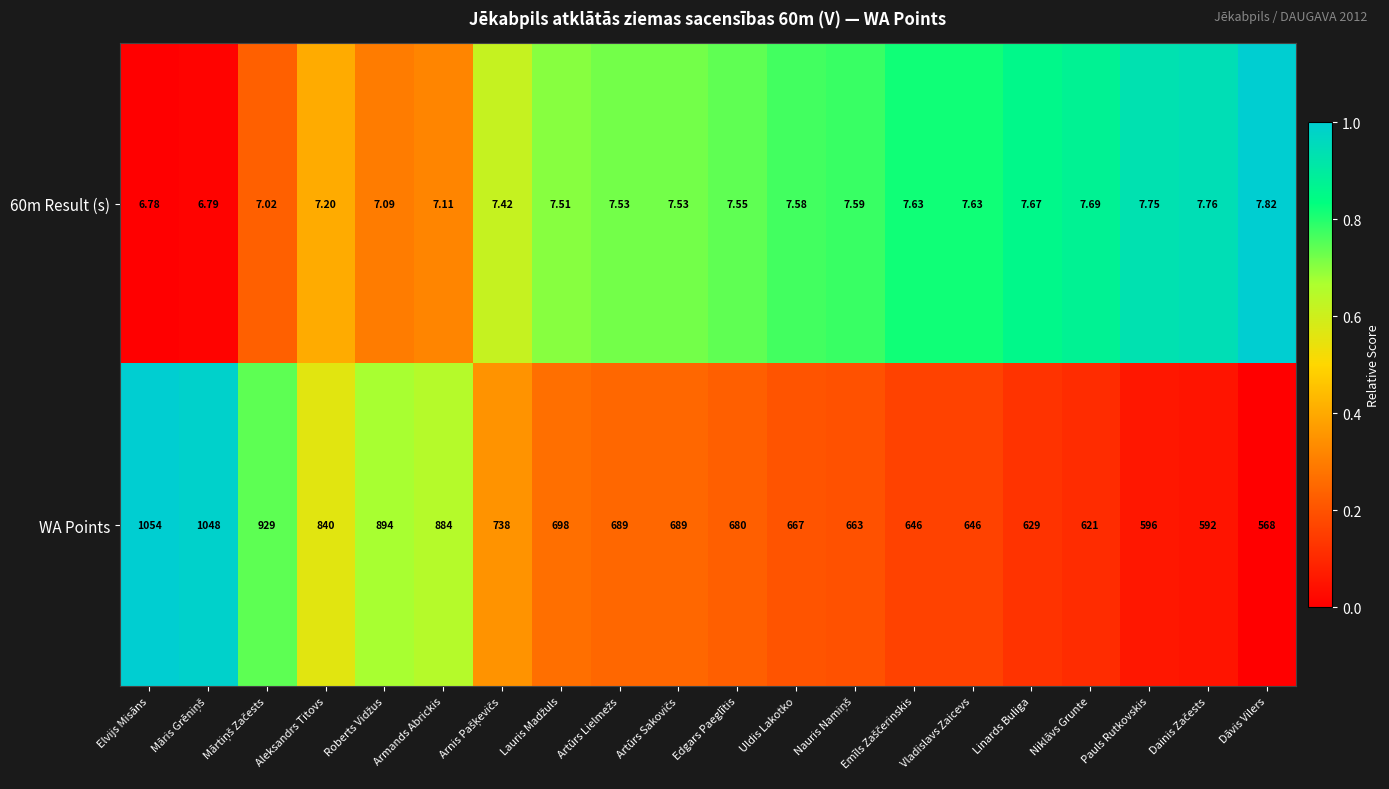

How many distinct data groups are displayed?

2